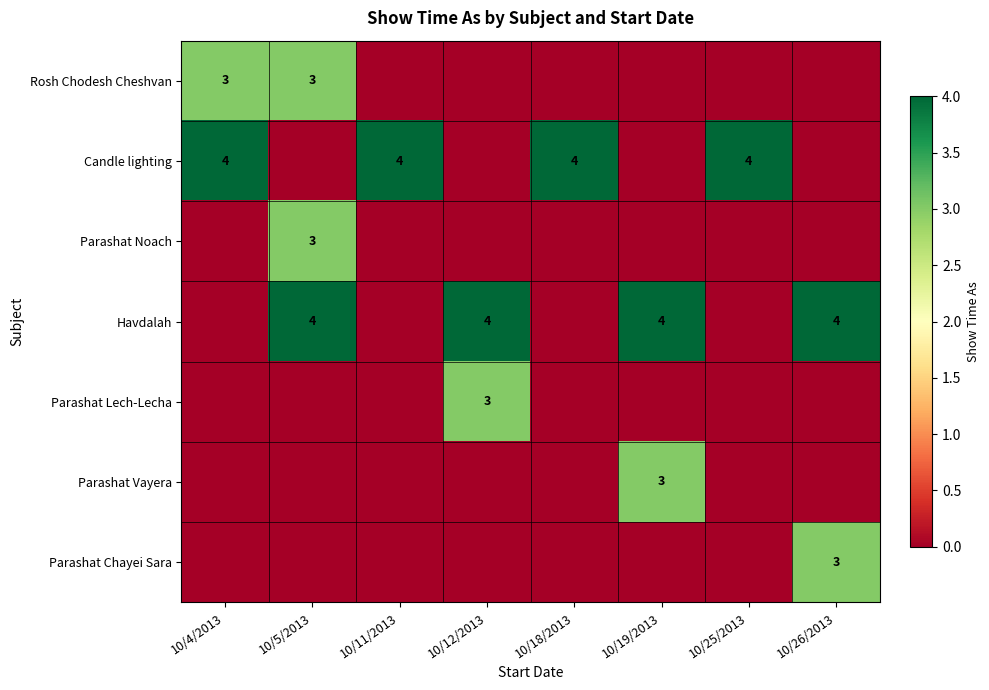

True or false: Parashat Chayei Sara has a value of 2 at 10/26/2013.

False